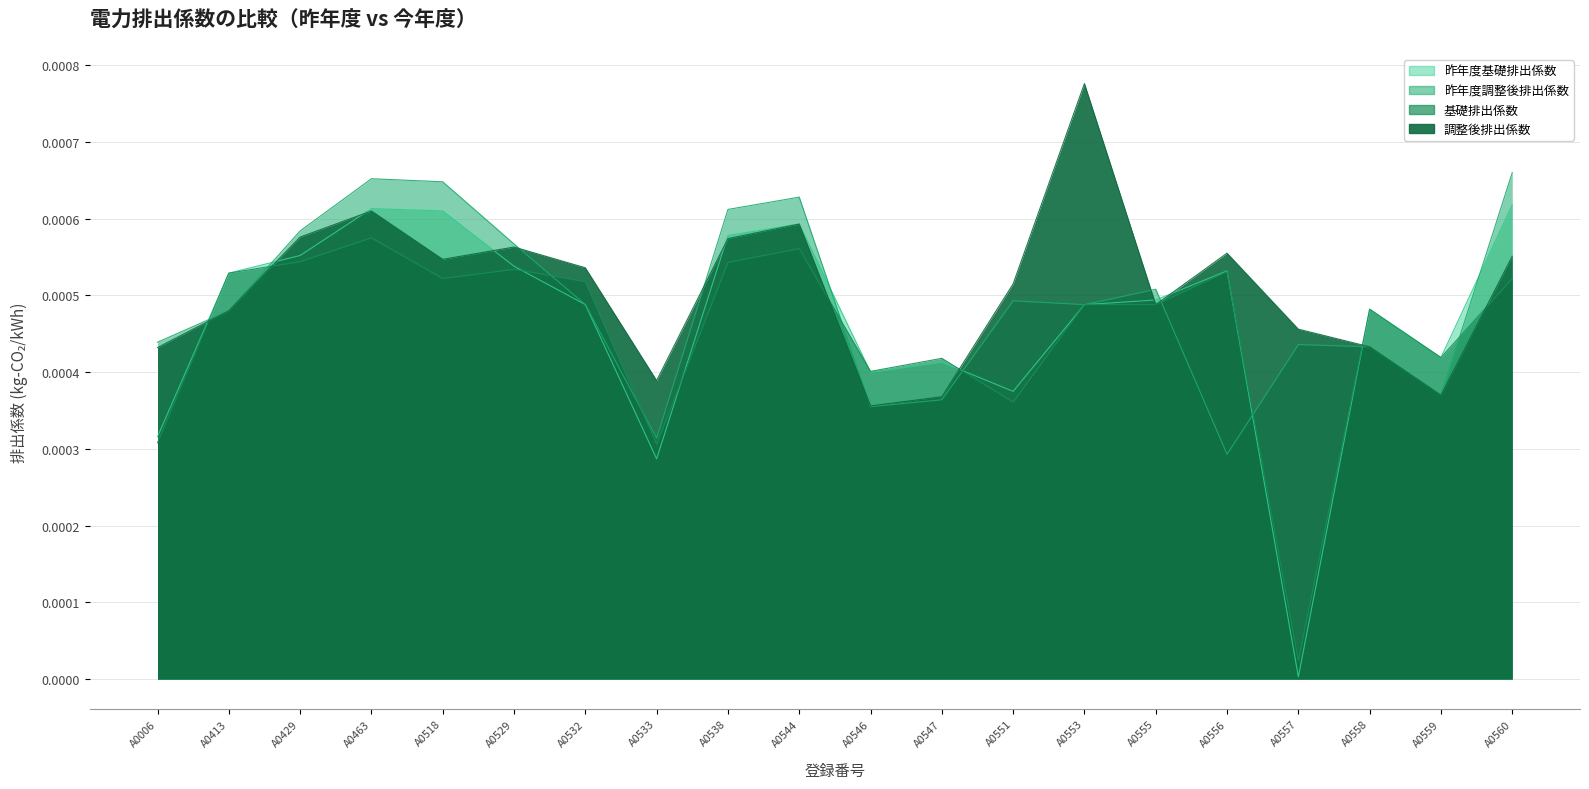

How many interior local peaks does the 昨年度調整後排出係数 series have?

5